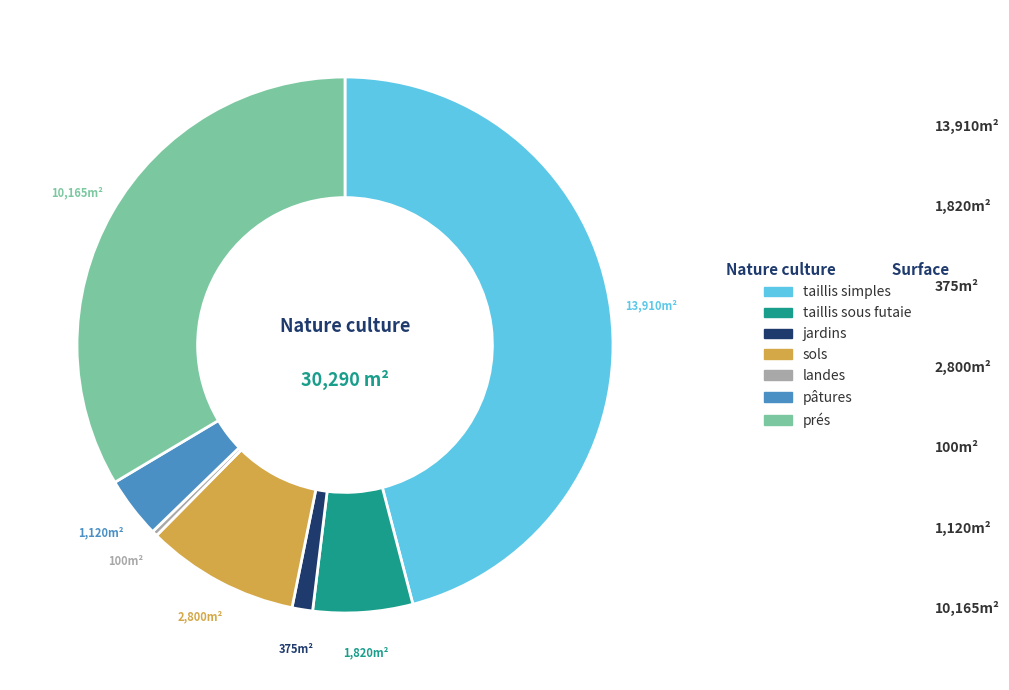

Count the number of slices in the pie.

7